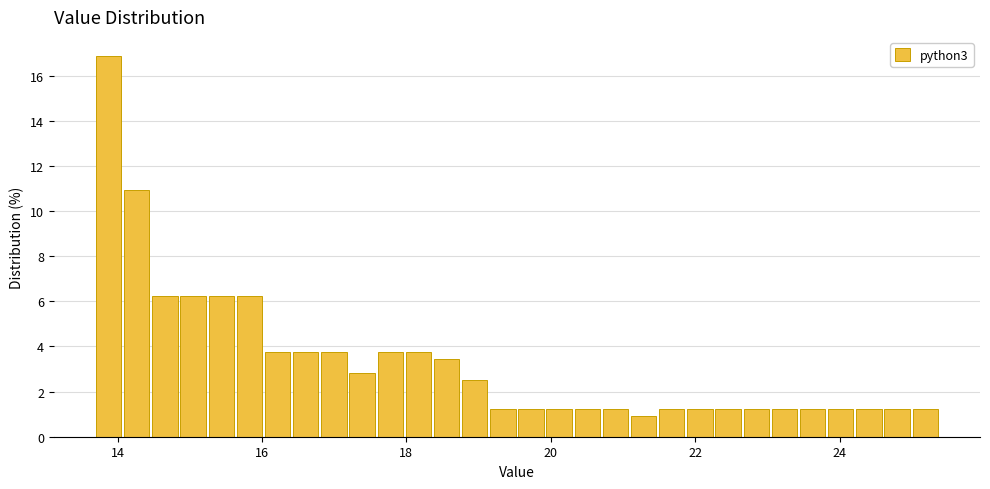

Read against the x-axis, roughly where is the centre of the tallest bar?

13.8